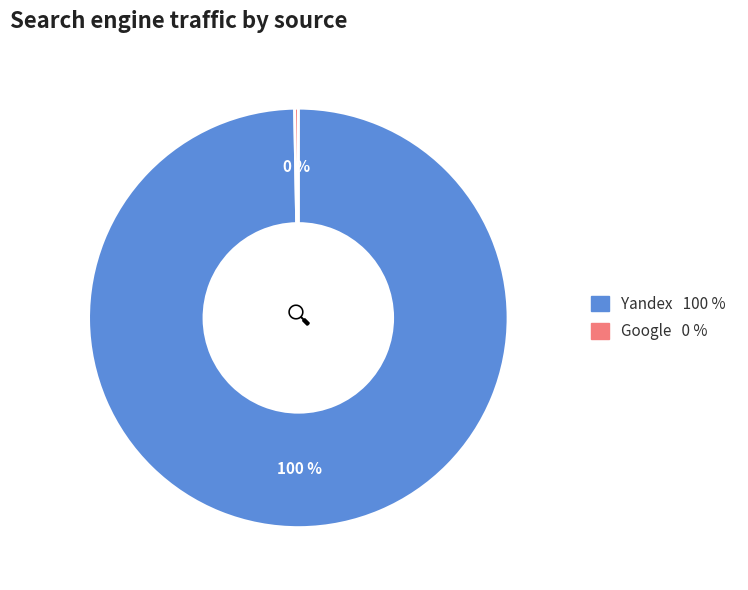

Is there any slice that represents more than half of the pie?

Yes